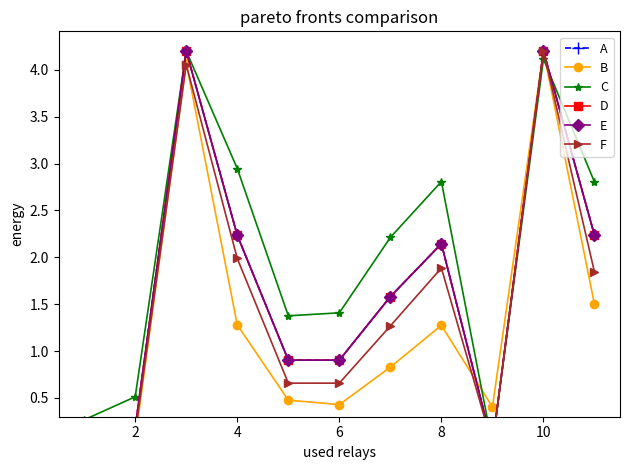

How many positive values does the E series have?

9